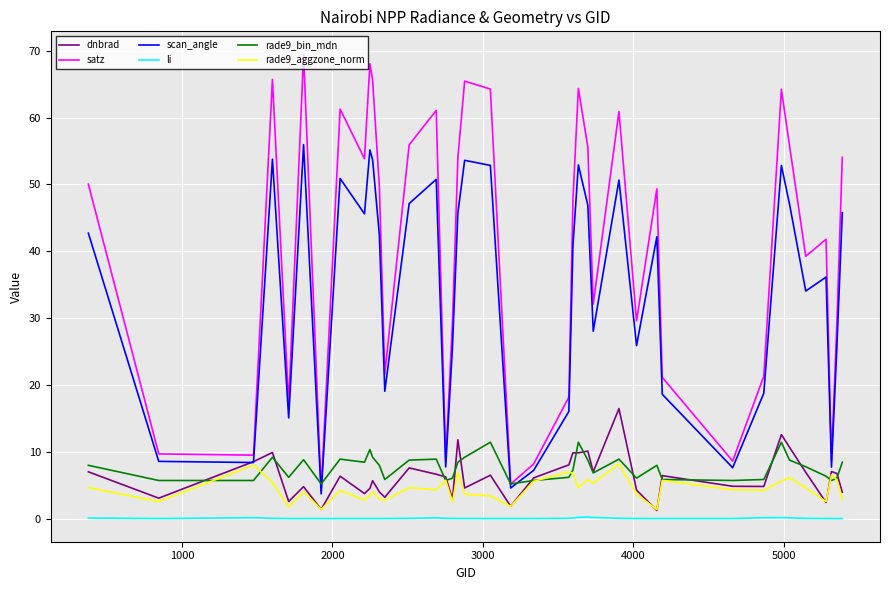

Rank the series by their maximum value, from lowest to highest.

li, rade9_aggzone_norm, rade9_bin_mdn, dnbrad, scan_angle, satz